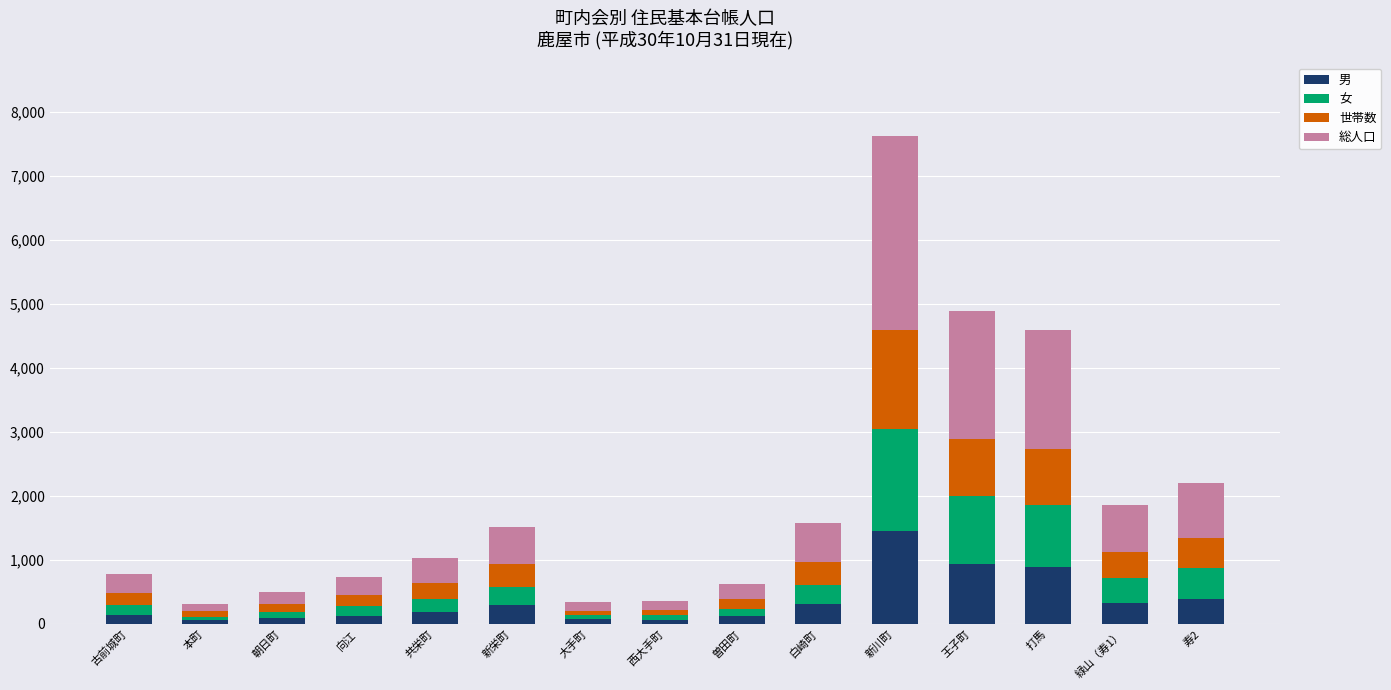

Read the 男 value at 新栄町.

292